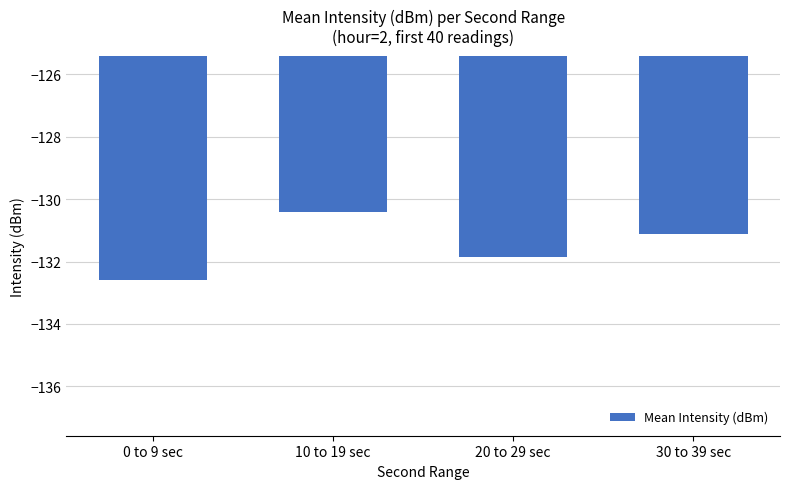

What is the approximate value at 10 to 19 sec?

-130.4